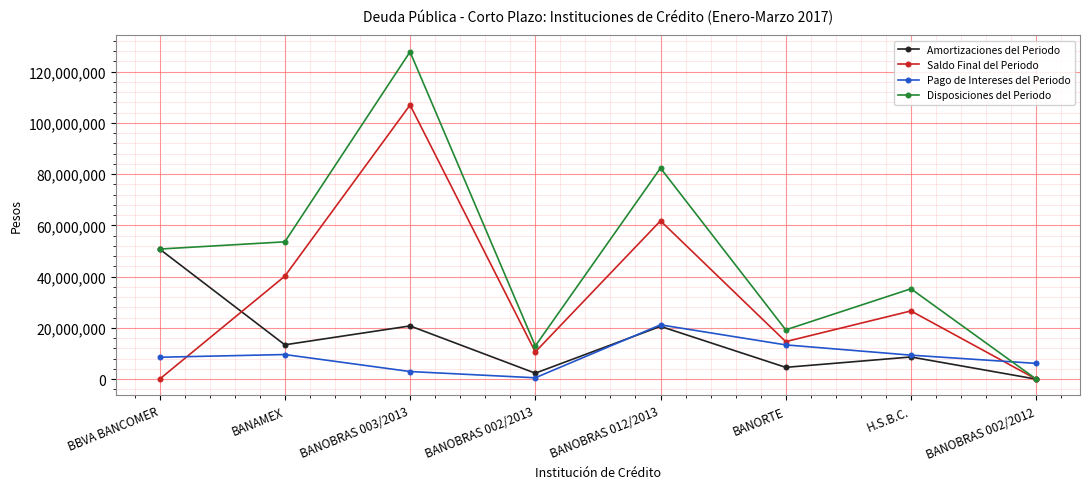

Between BANOBRAS 002/2013 and BANOBRAS 012/2013, which series saw the biggest shift?

Disposiciones del Periodo